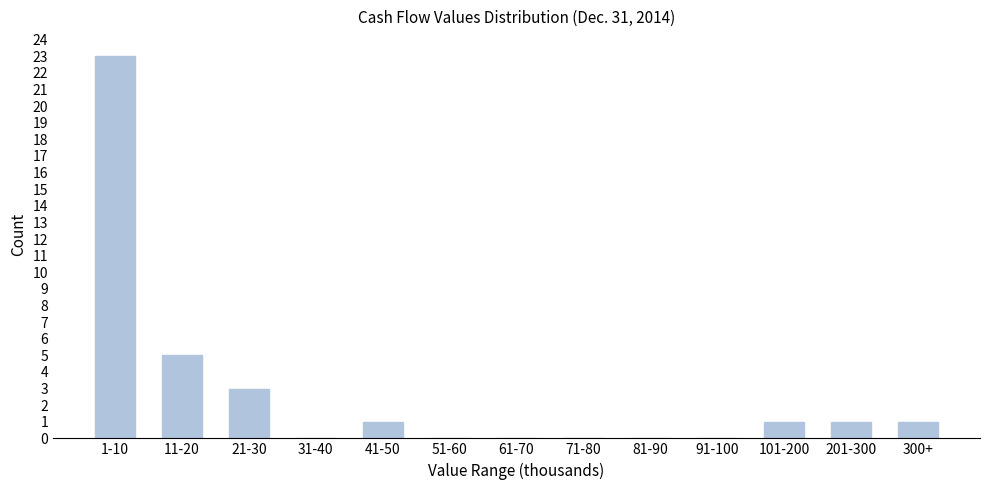

Reading right to left, extract all data points from this chart.

300+=1	201-300=1	101-200=1	91-100=0	81-90=0	71-80=0	61-70=0	51-60=0	41-50=1	31-40=0	21-30=3	11-20=5	1-10=23